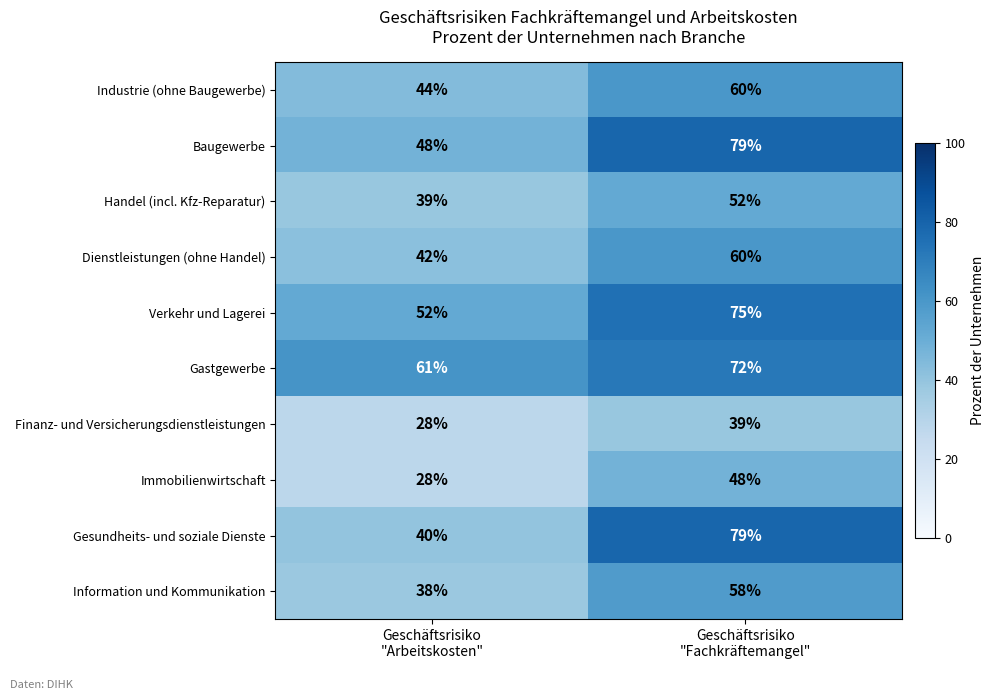

Which series has the largest total across all categories?

Gastgewerbe